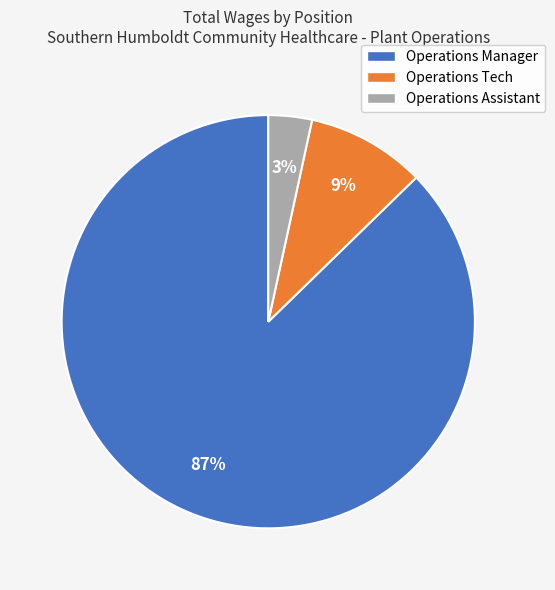

Rank the categories by value from lowest to highest.

Operations Assistant, Operations Tech, Operations Manager